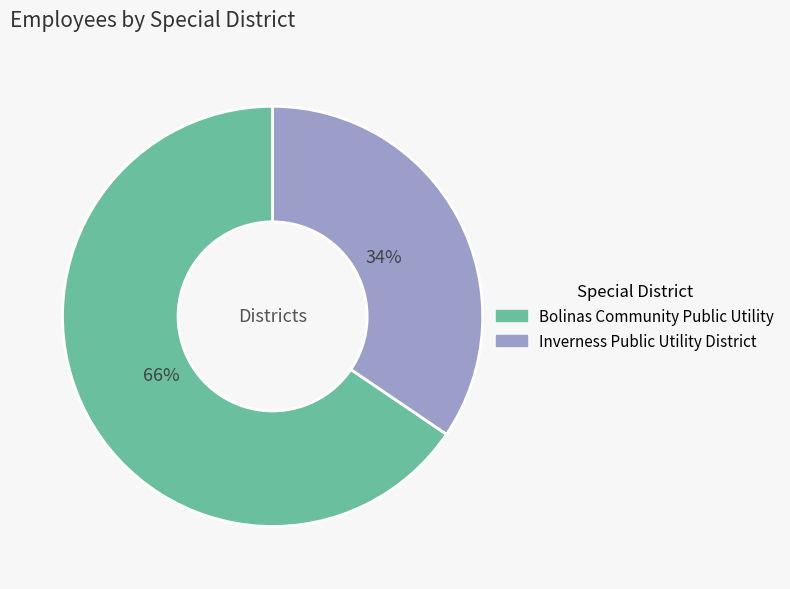

Which slice represents more than half of the pie?

Bolinas Community Public Utility